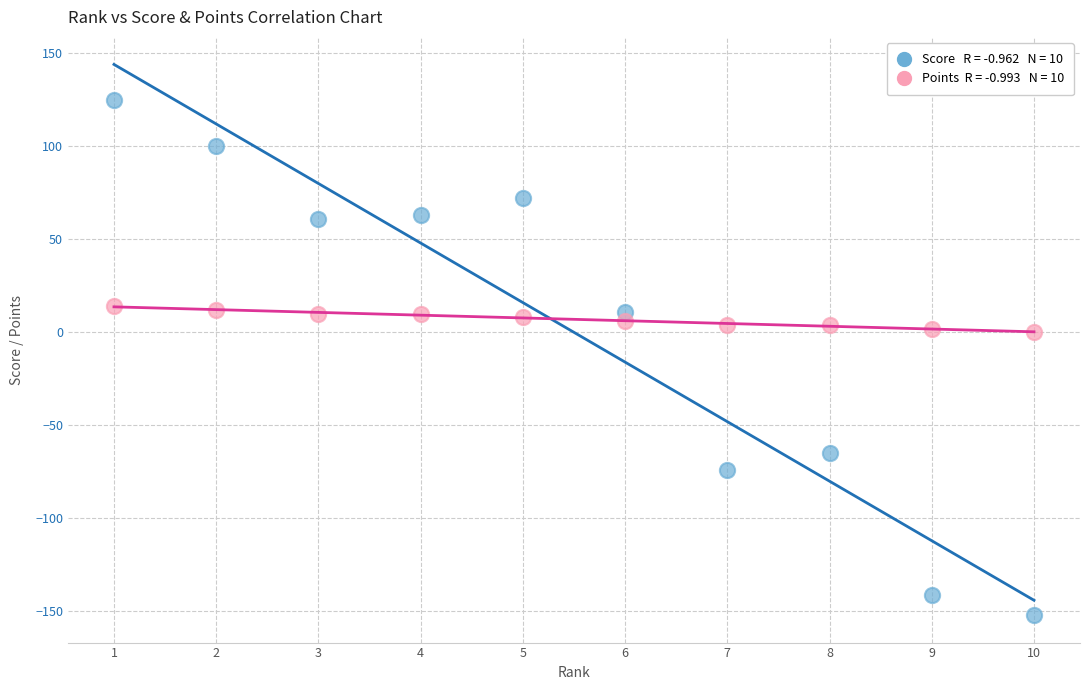

Across all data points, what is the range of X values (max minus min)?

9